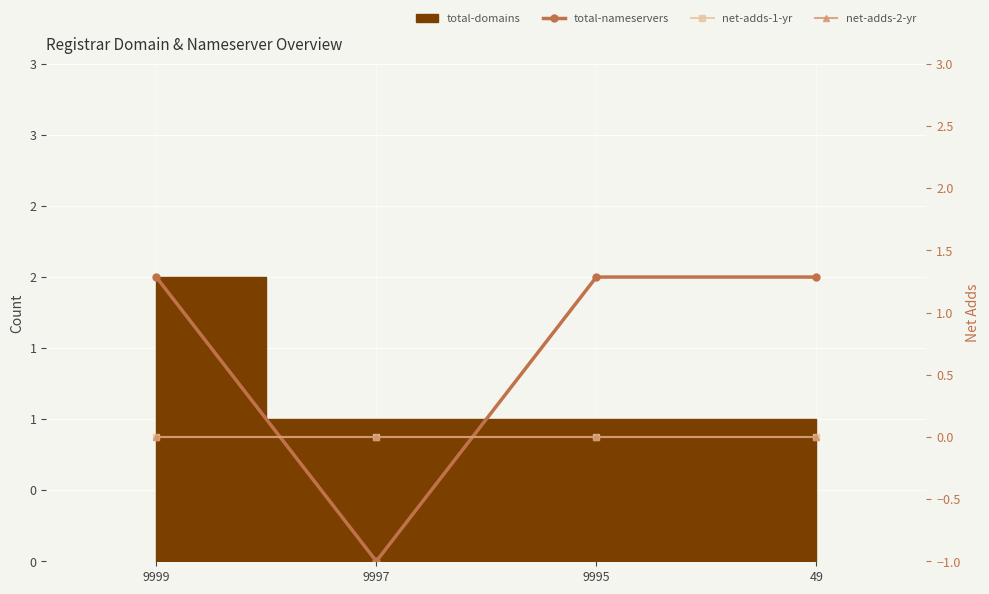

Which category has the lowest value in the net-adds-1-yr series?

9999